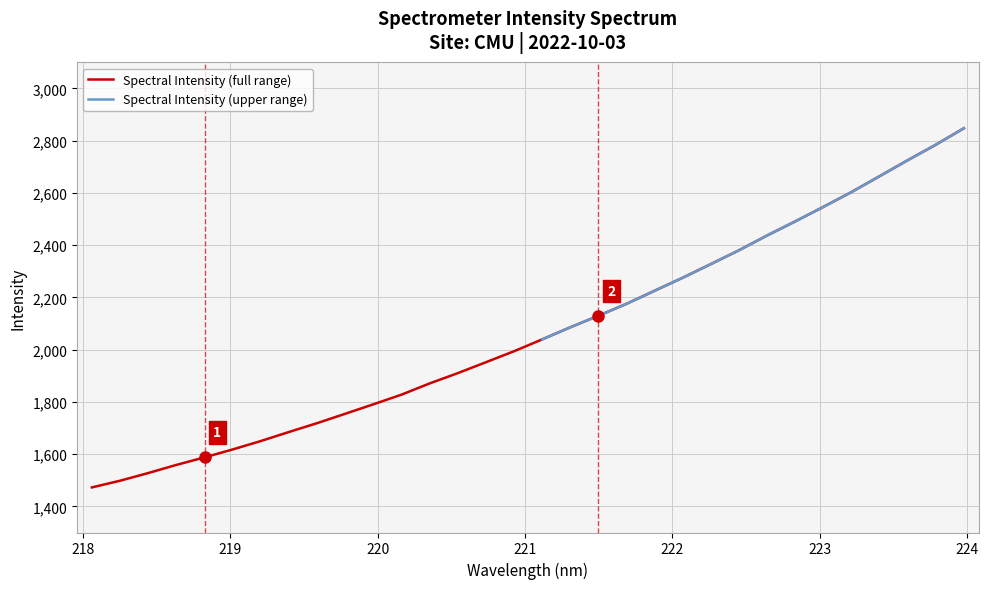

What is the change in value from 222.6447 to 223.0264?

+109.4